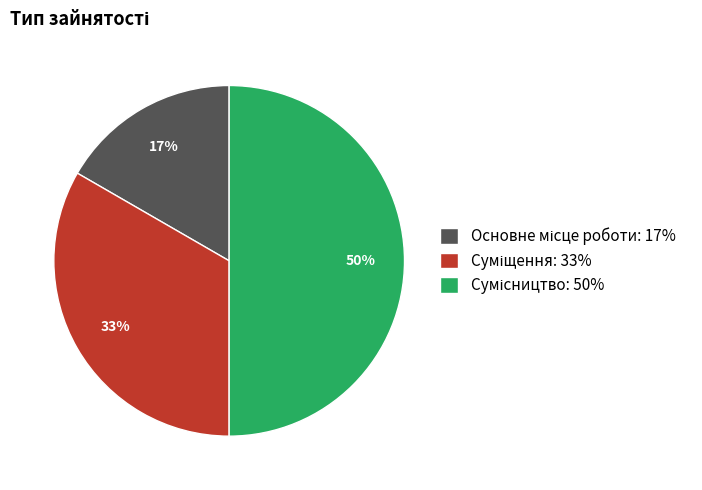

To the nearest percent, what is the difference between the largest and smallest slice percentages?

33%